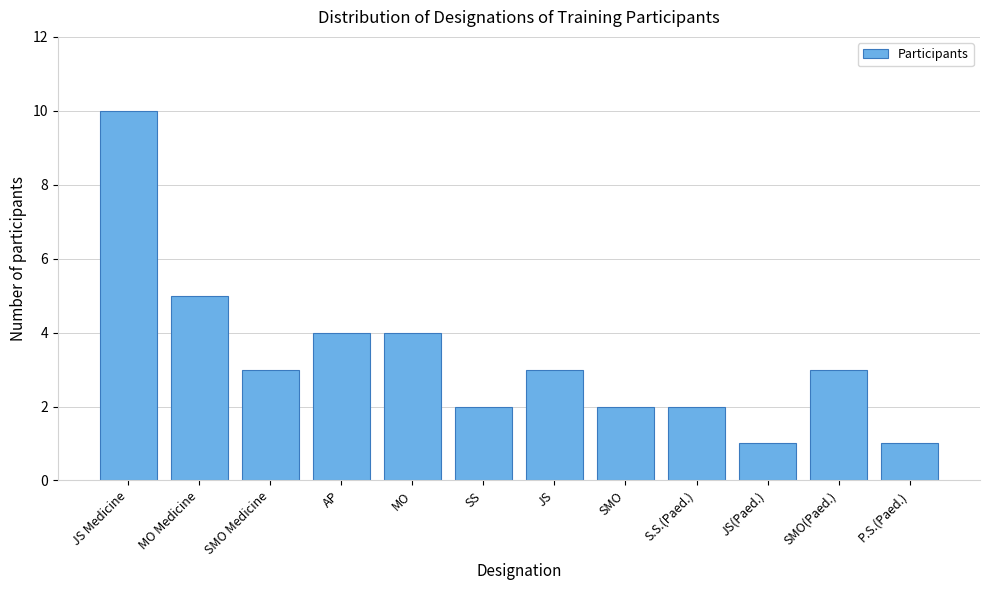

Reading left to right, what are all the values shown in this chart?

JS Medicine=10	MO Medicine=5	SMO Medicine=3	AP=4	MO=4	SS=2	JS=3	SMO=2	S.S.(Paed.)=2	JS(Paed.)=1	SMO(Paed.)=3	P.S.(Paed.)=1